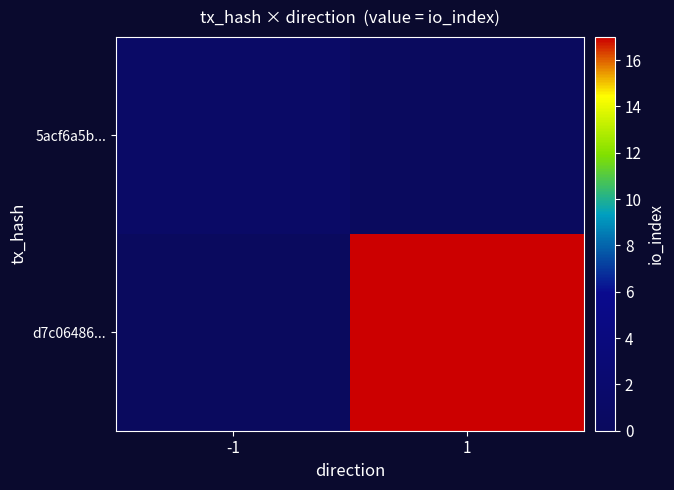

Which has a higher value, 1 or -1?

-1